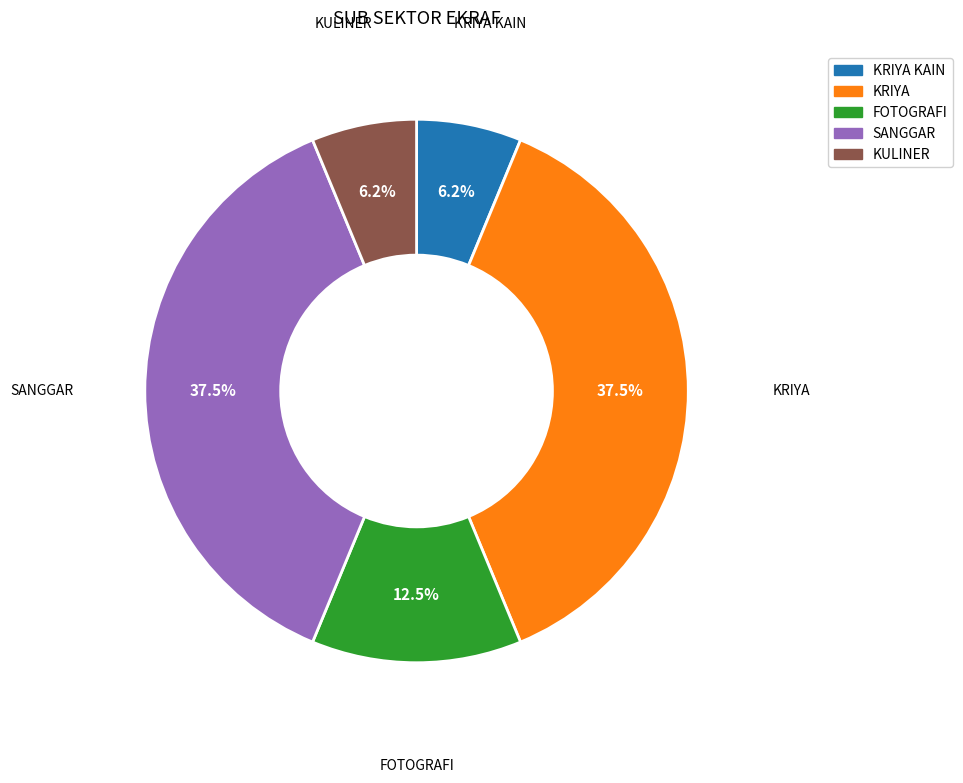

Is it true that KRIYA KAIN is 16% of the pie?

False